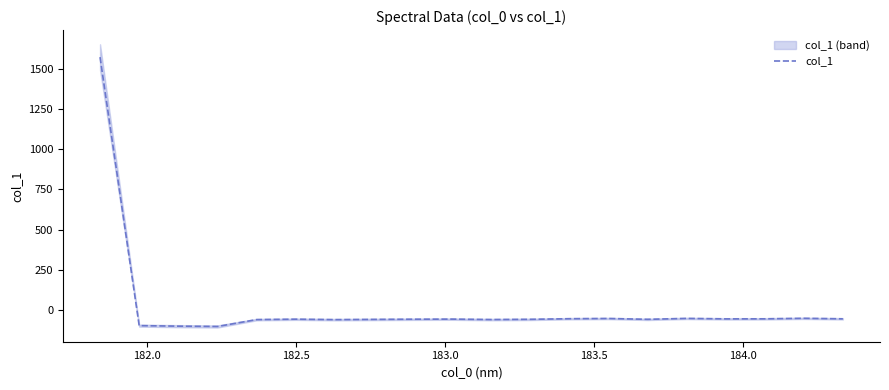

What is the lowest value of the col_1 series?

-102.8